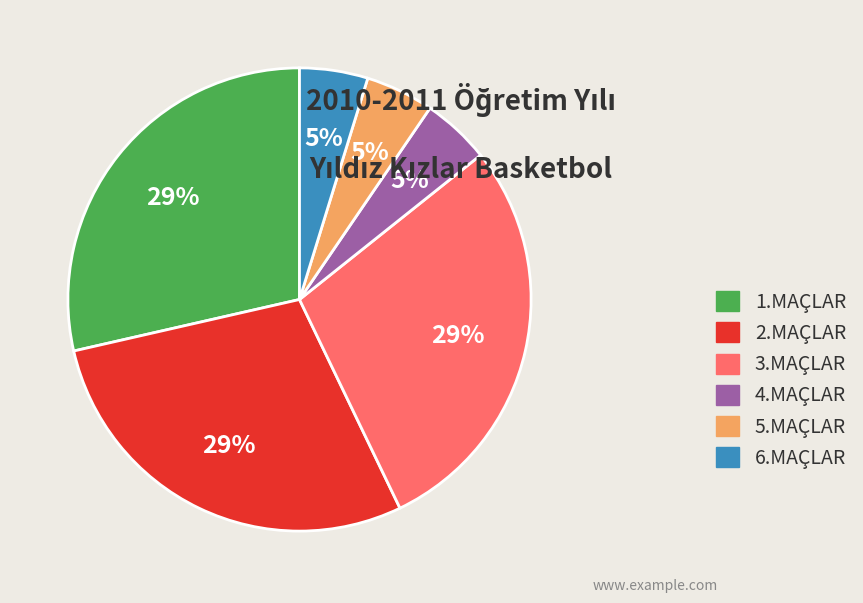

Does any single category account for the majority?

No